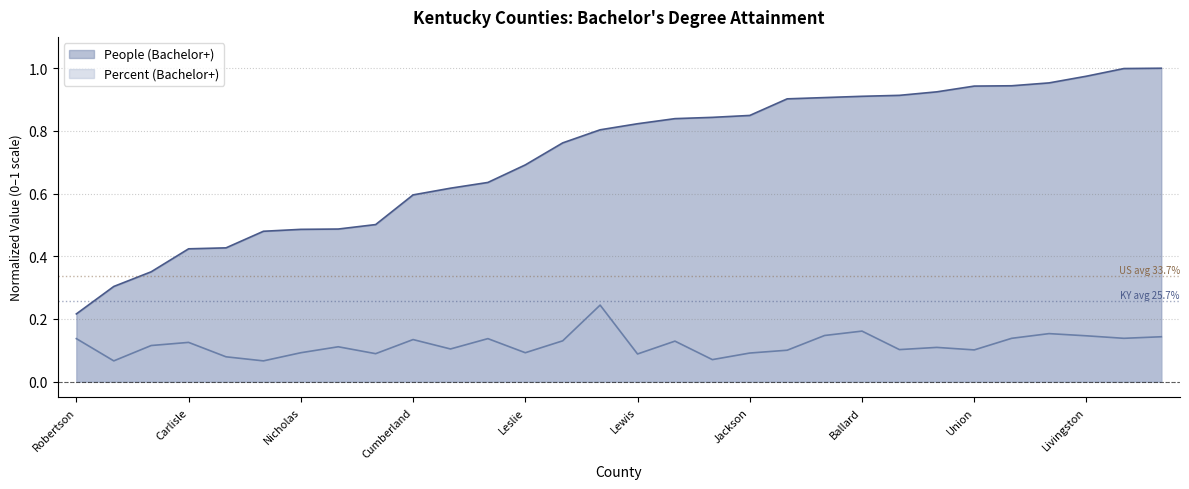

What is the difference between the maximum and minimum values in the Percent (Bachelor+) series?

0.2